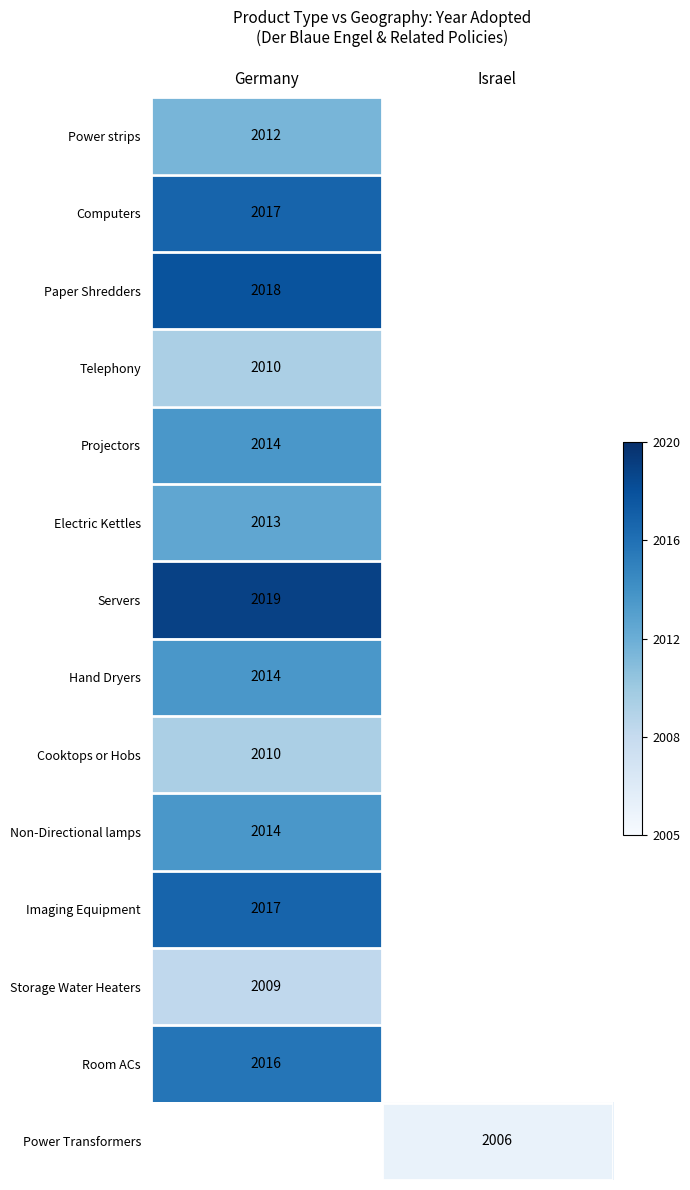

Is the value of Power Transformers at Israel greater than the value of Paper Shredders at Germany?

No